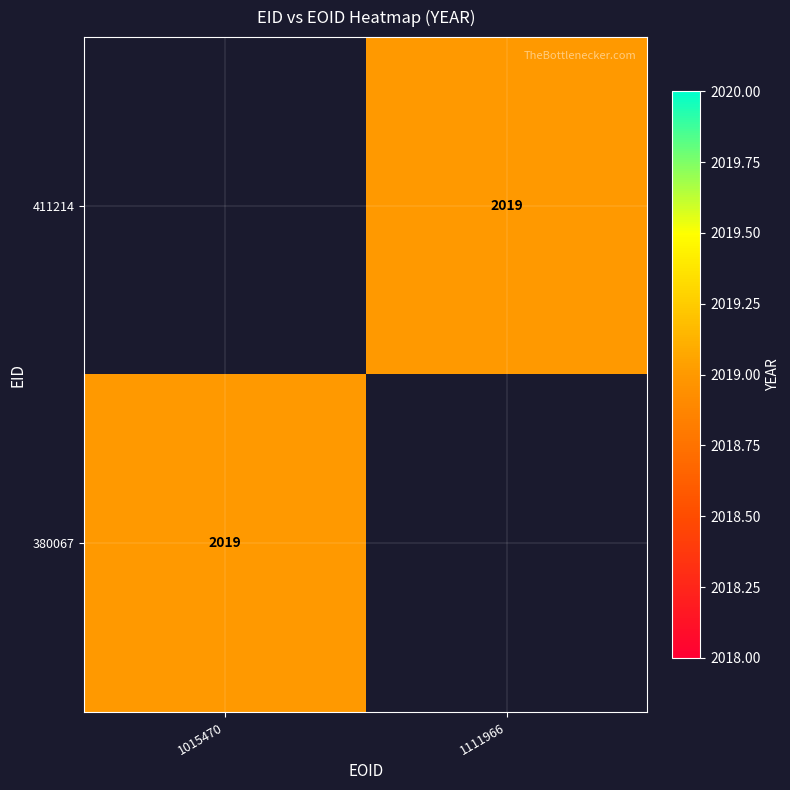

Which category has the highest value in the 380067 series?

1015470